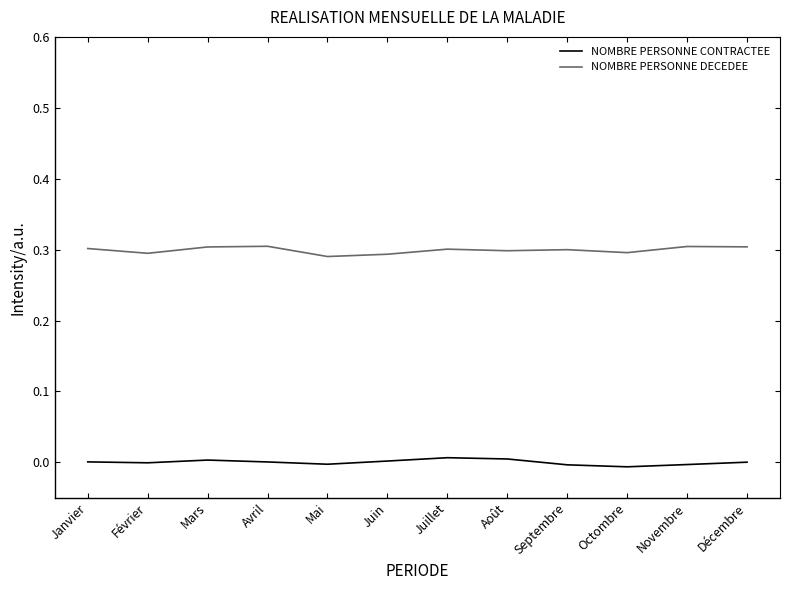

What are all the series names shown in the legend?

NOMBRE PERSONNE CONTRACTEE, NOMBRE PERSONNE DECEDEE